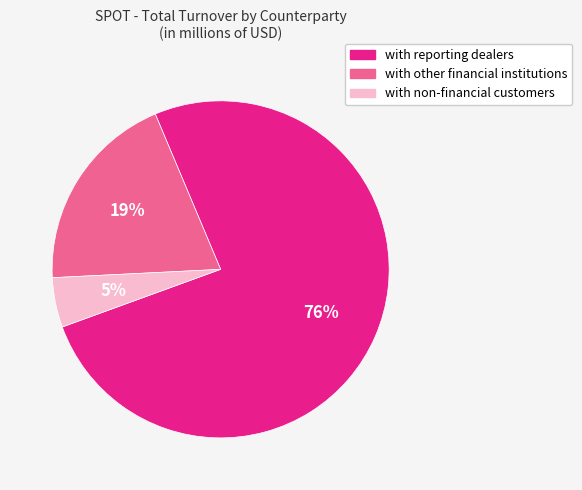

Rank the categories by value from lowest to highest.

with non-financial customers, with other financial institutions, with reporting dealers